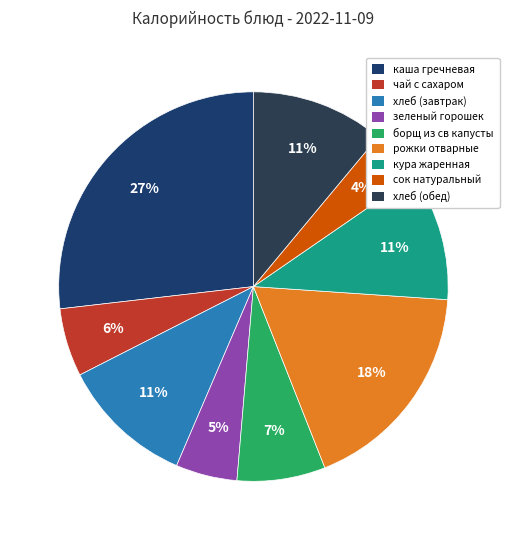

Count the number of slices in the pie.

9